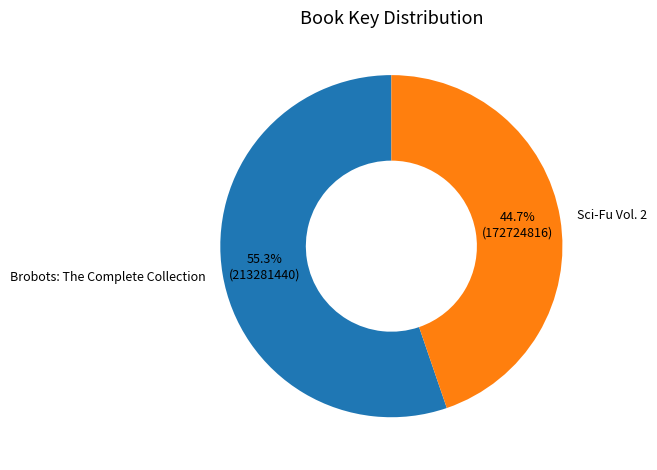

How much of the chart is everything except Sci-Fu Vol. 2?

55.3%